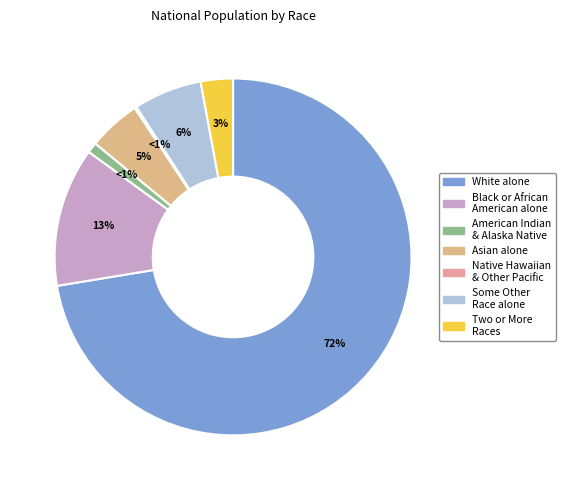

Is it true that Black or African American alone is 13% of the pie?

True